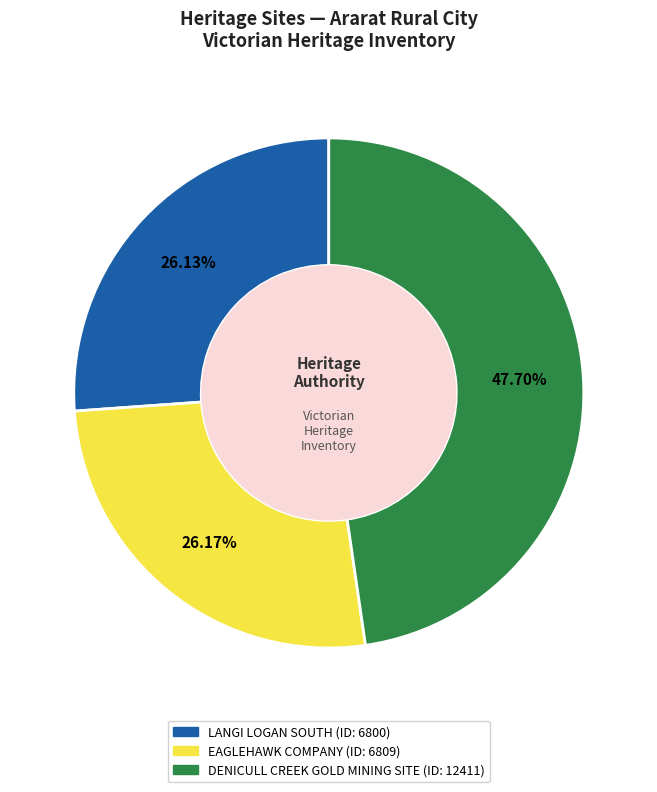

Is LANGI LOGAN SOUTH the majority of the pie?

No